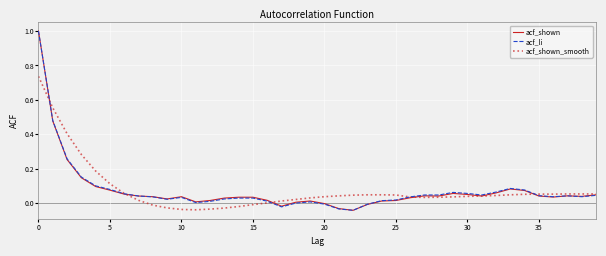

What is the maximum value for acf_shown?

1.0